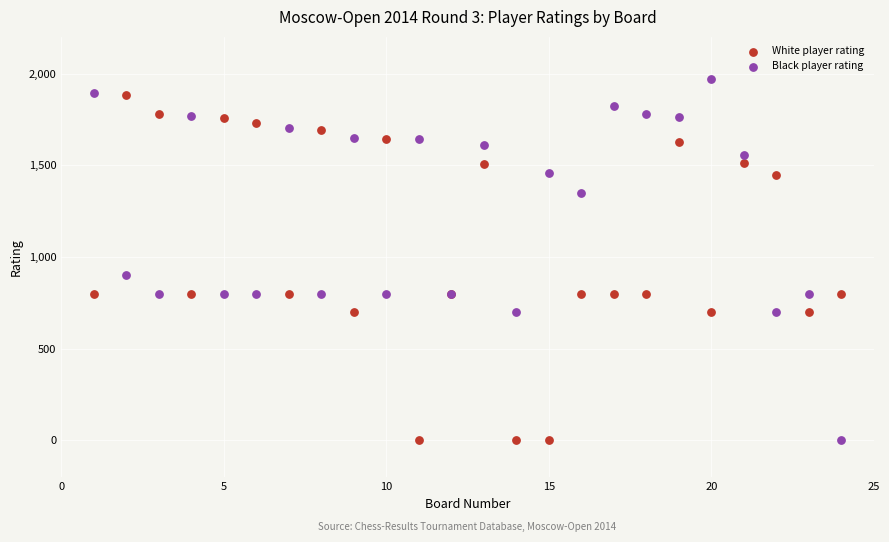

Across all series, what Y value is closest to 985?

900